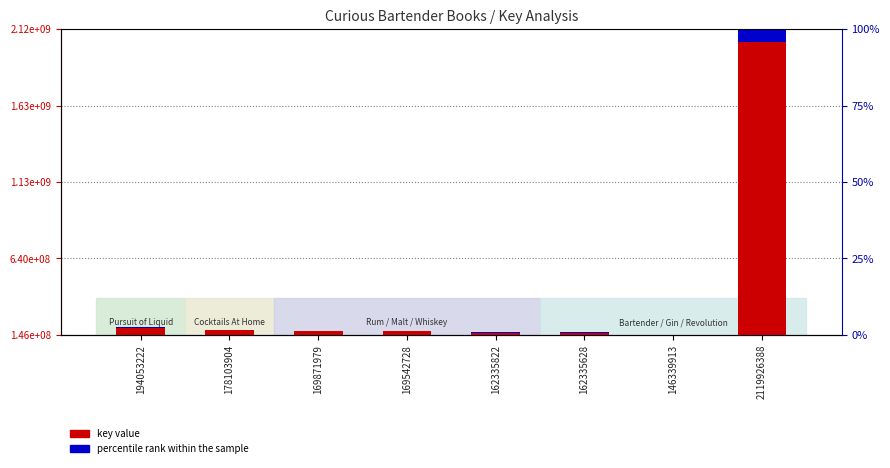

Count the number of categories in the chart.

8